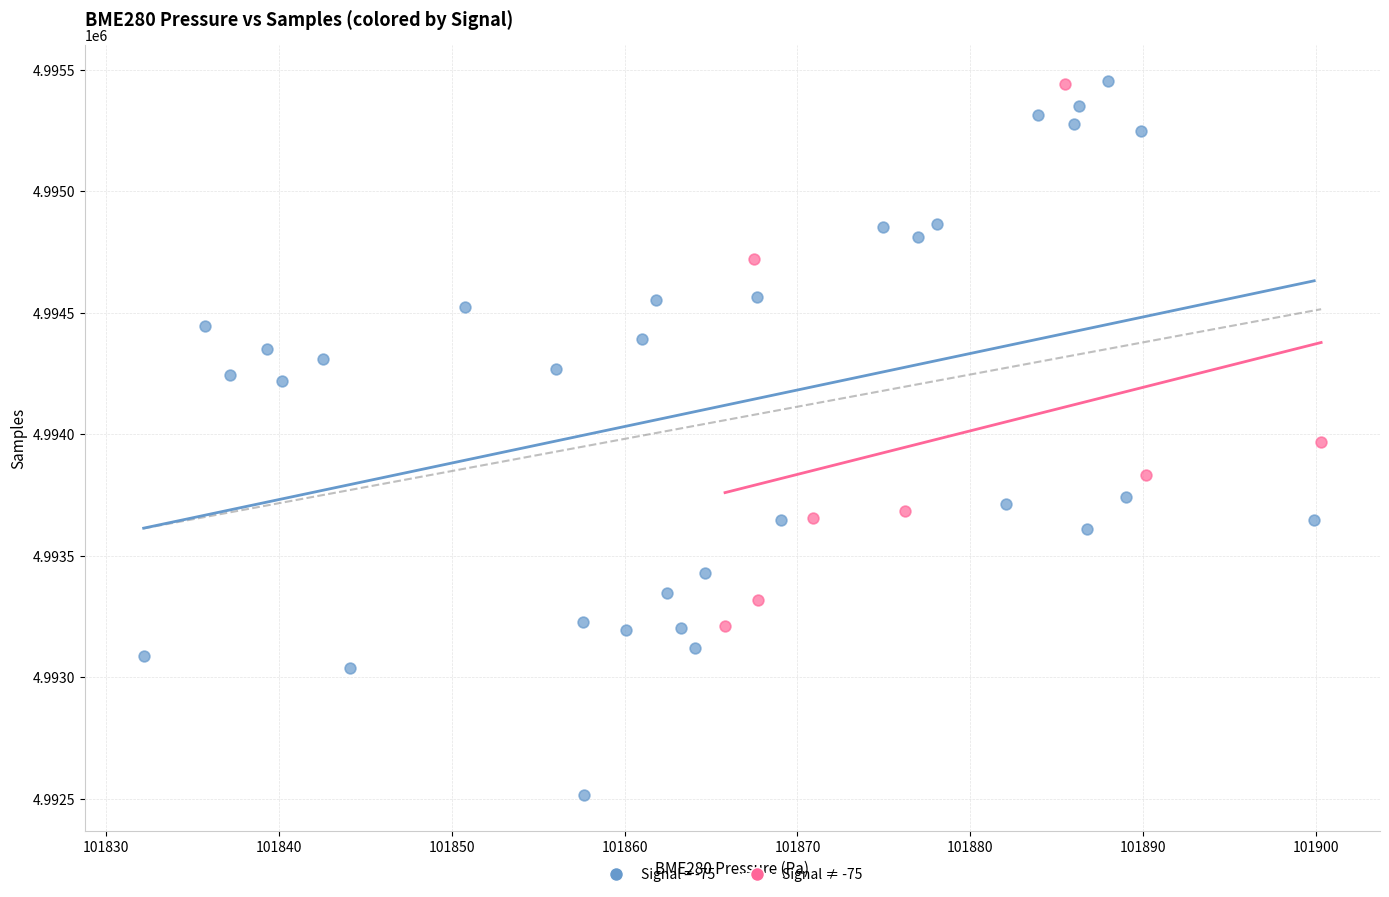

Which series has the widest spread of Y values?

Signal = -75